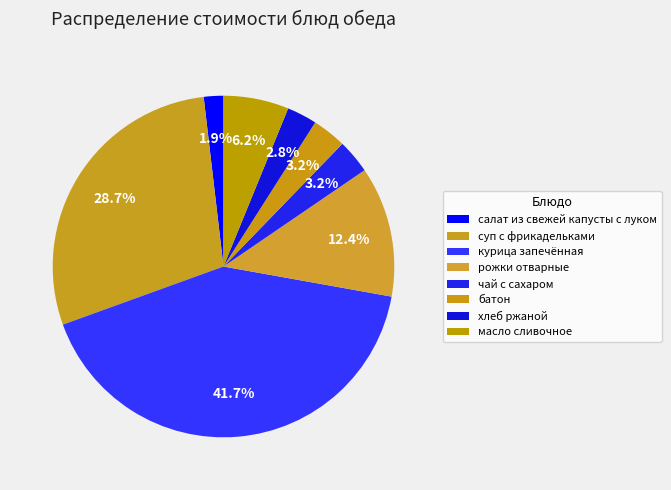

Is it true that салат из свежей капусты с луком is 2% of the pie?

True